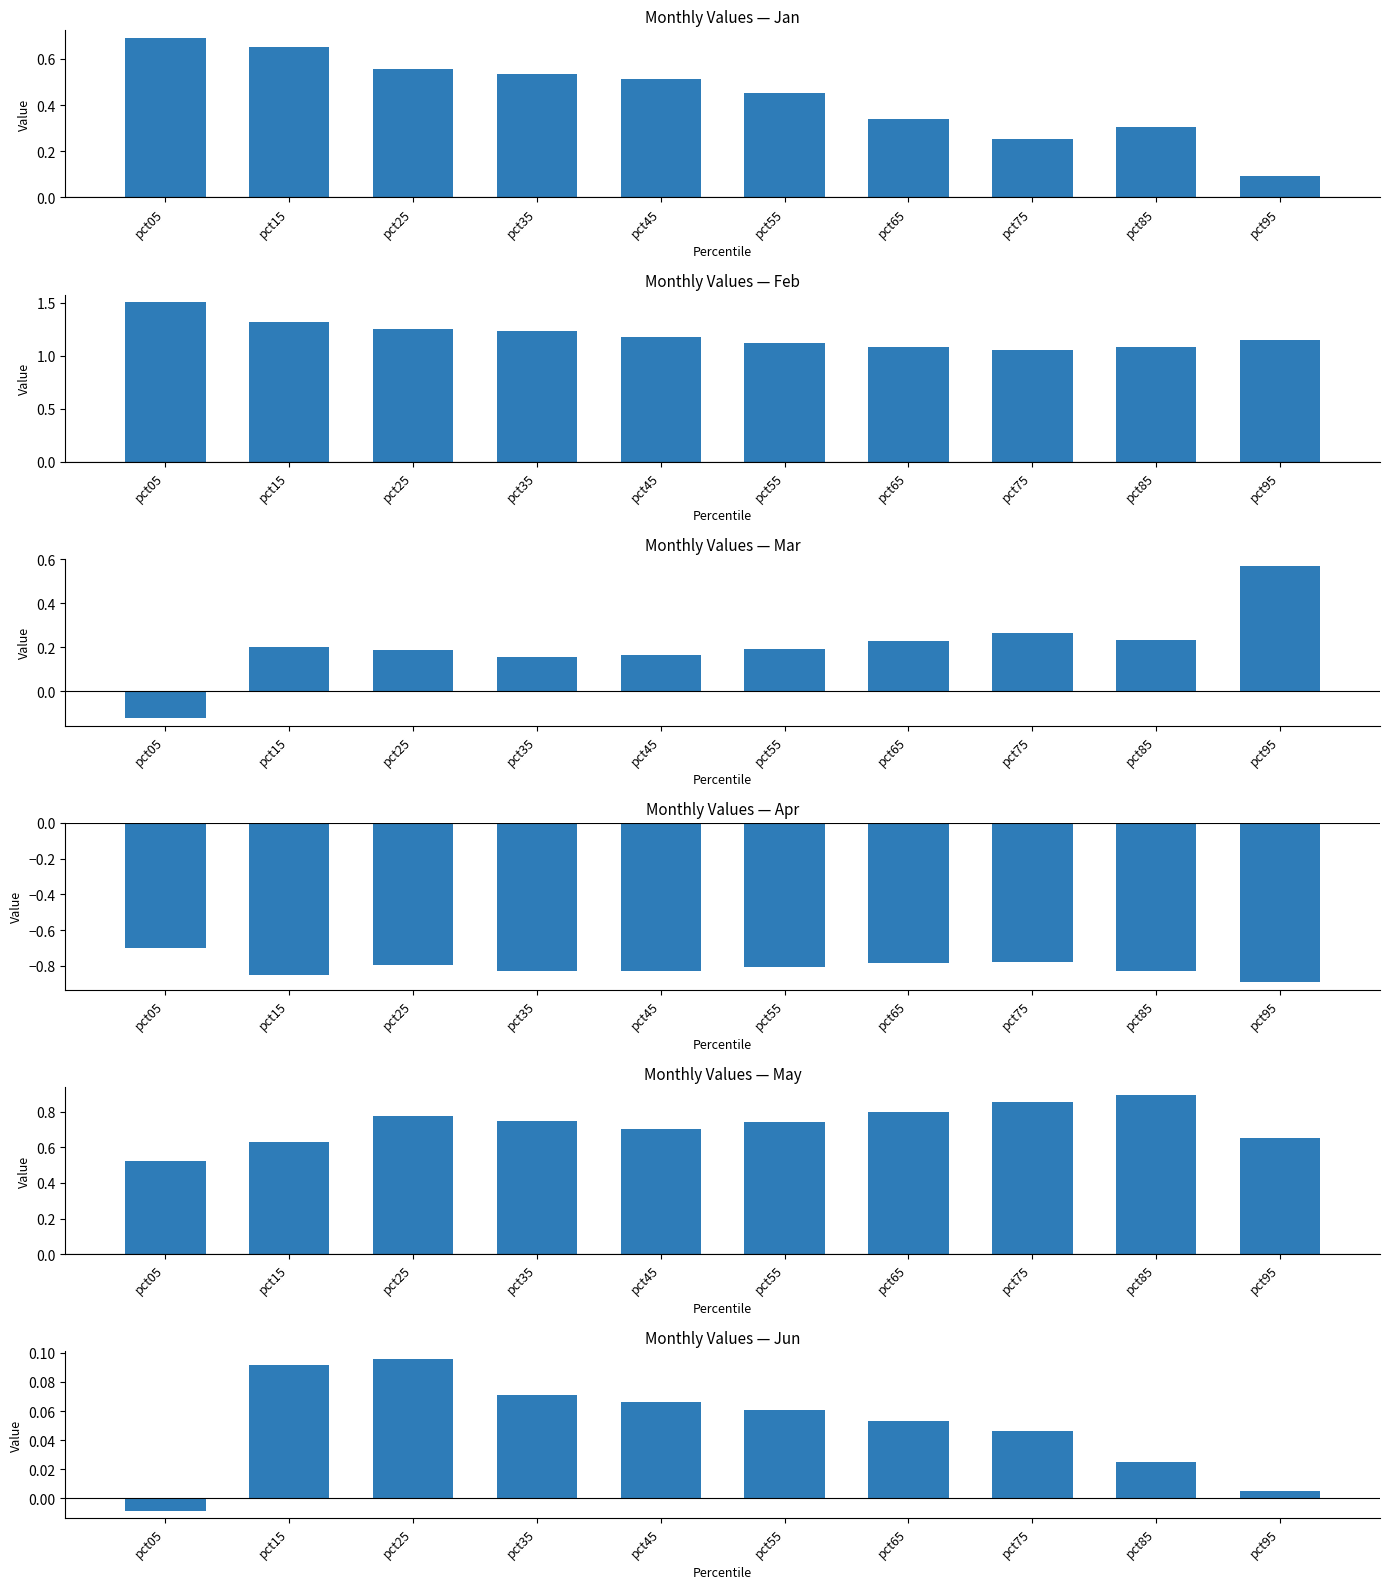

Is the value of May at pct75 greater than the value of Jan at pct05?

Yes